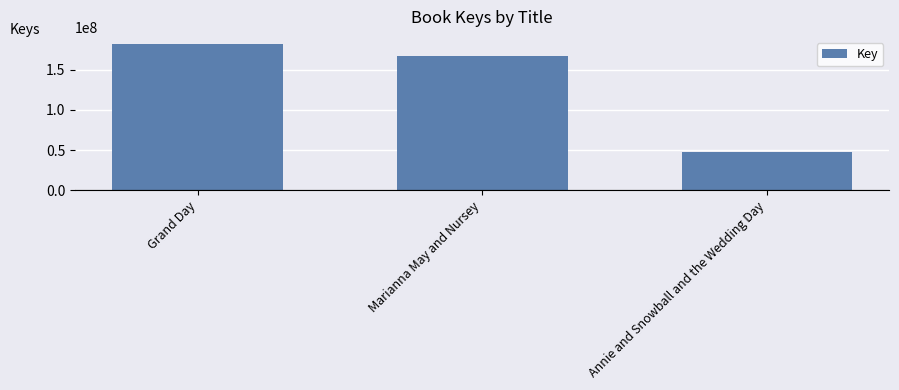

Reading right to left, what are all the values shown in this chart?

48054507	167704976	181767043